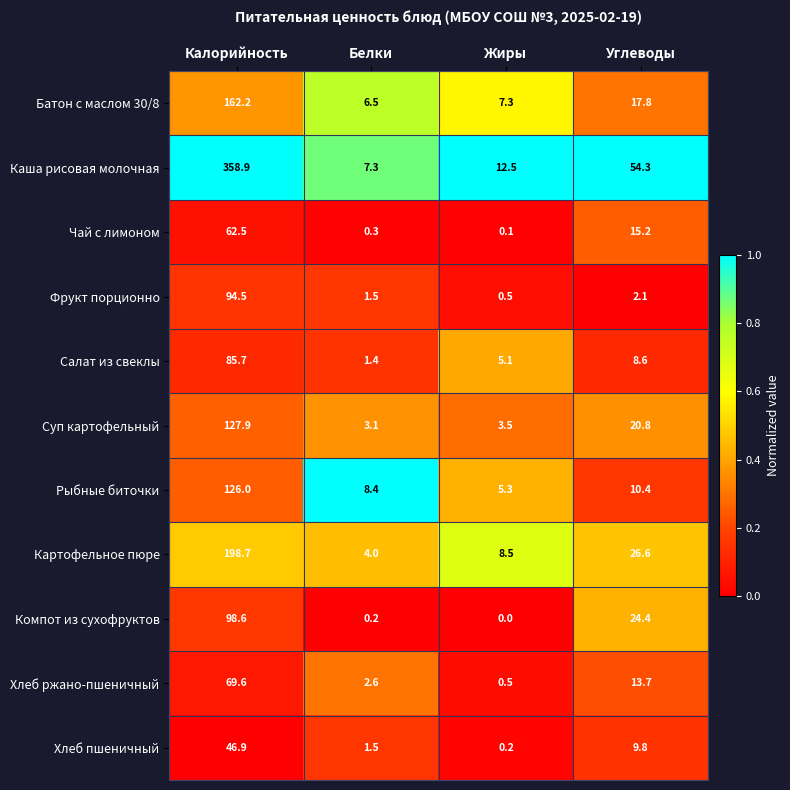

Rank the series by their maximum value, from lowest to highest.

Хлеб пшеничный, Чай с лимоном, Хлеб ржано-пшеничный, Салат из свеклы, Фрукт порционно, Компот из сухофруктов, Рыбные биточки, Суп картофельный, Батон с маслом 30/8, Картофельное пюре, Каша рисовая молочная